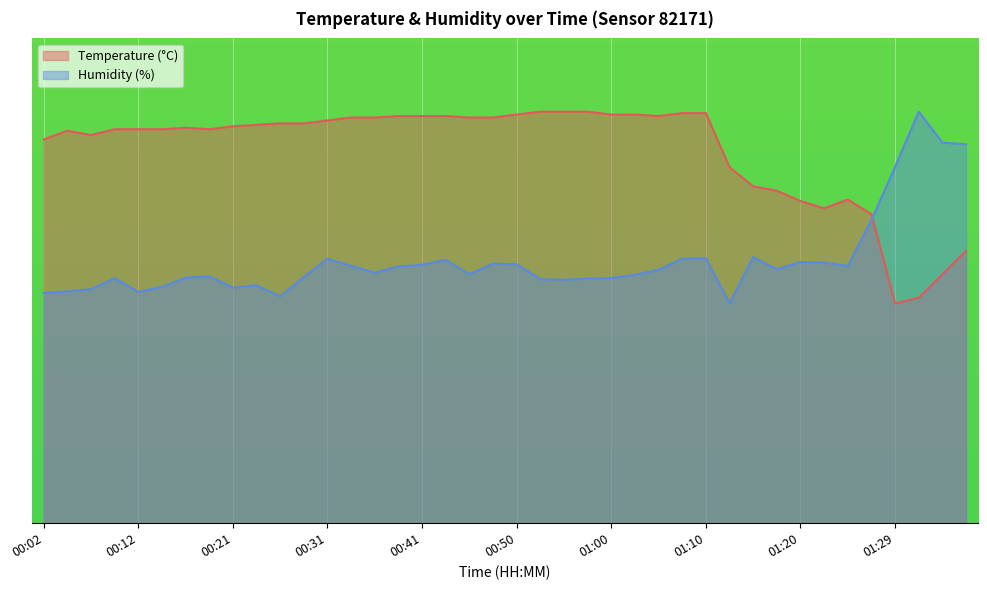

What is the label of the 38th point from the right?

00:07